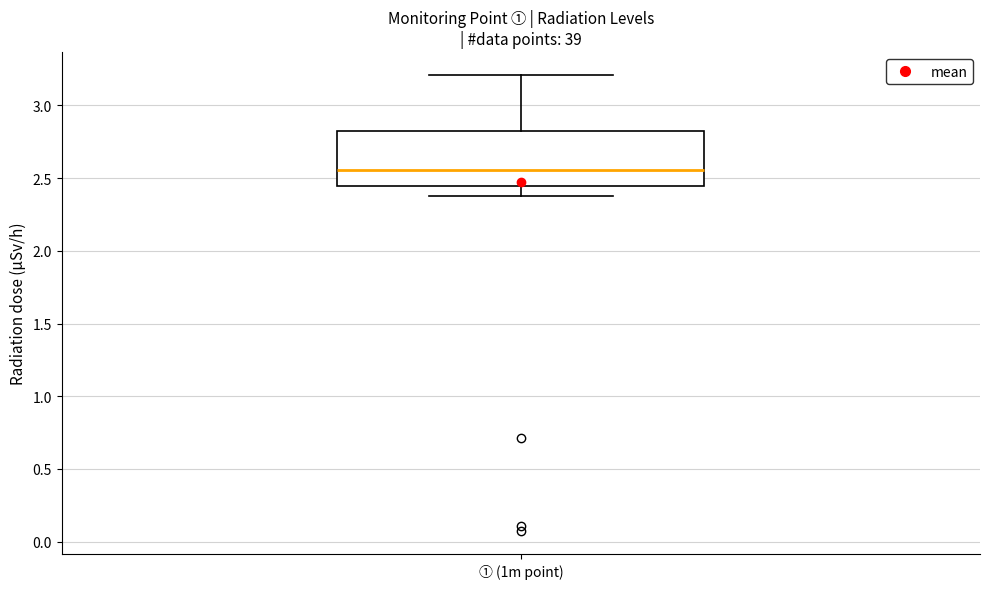

Read this box plot against the y-axis: the position of the median line, the range covered by the box, and the ends of both whiskers. The values are not printed on the chart, so give them approximately, as read against the axis.

median 2.55, box 2.45 to 2.80, whiskers 2.40 to 3.20